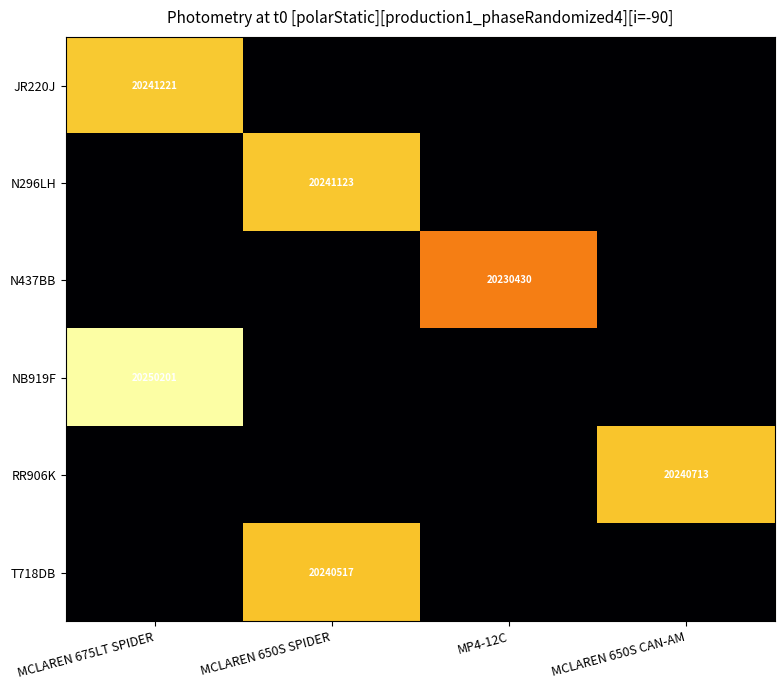

The N437BB series shows 20230430 at MP4-12C. True or false?

True